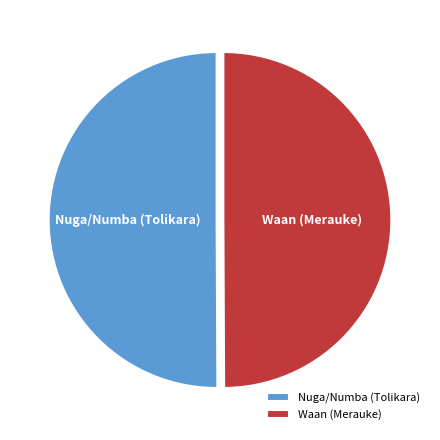

Is it true that Nuga/Numba (Tolikara) is 50% of the pie?

True